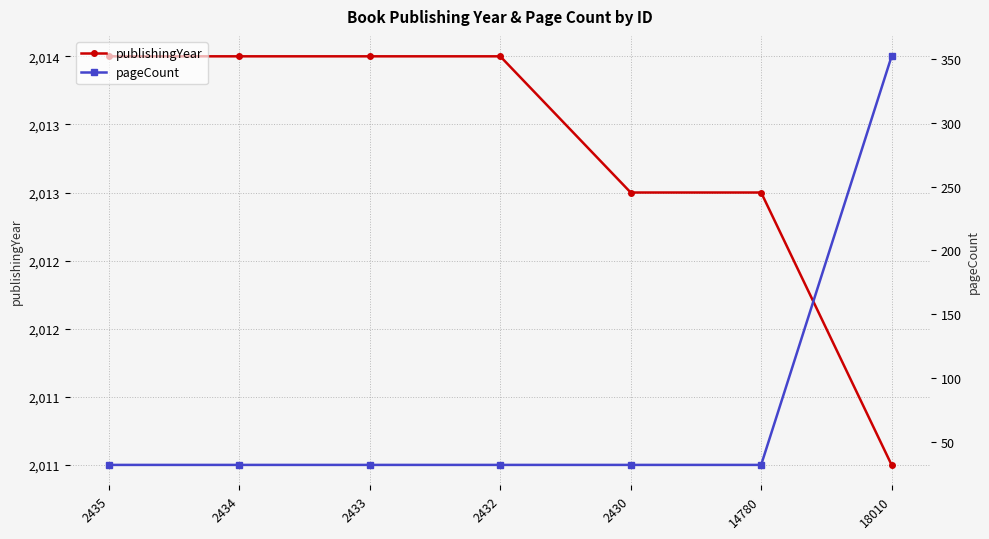

Between 2432 and 2430, which series saw the biggest shift?

publishingYear